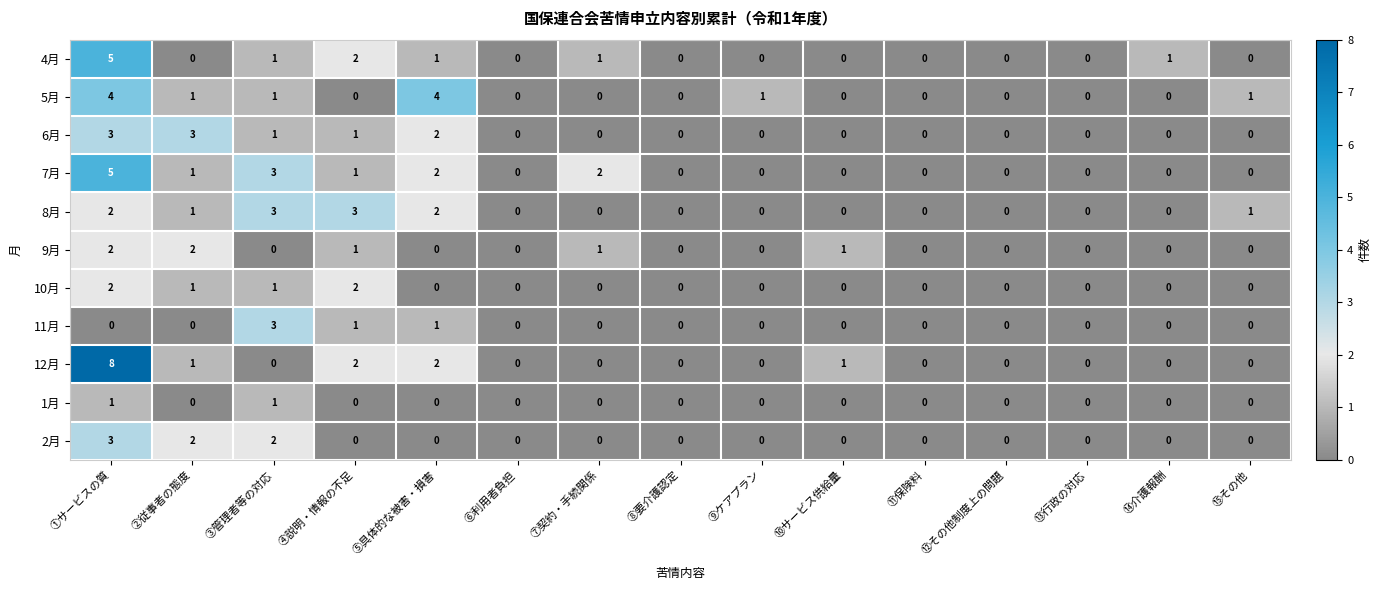

What is the sum of all 5月 values?

12